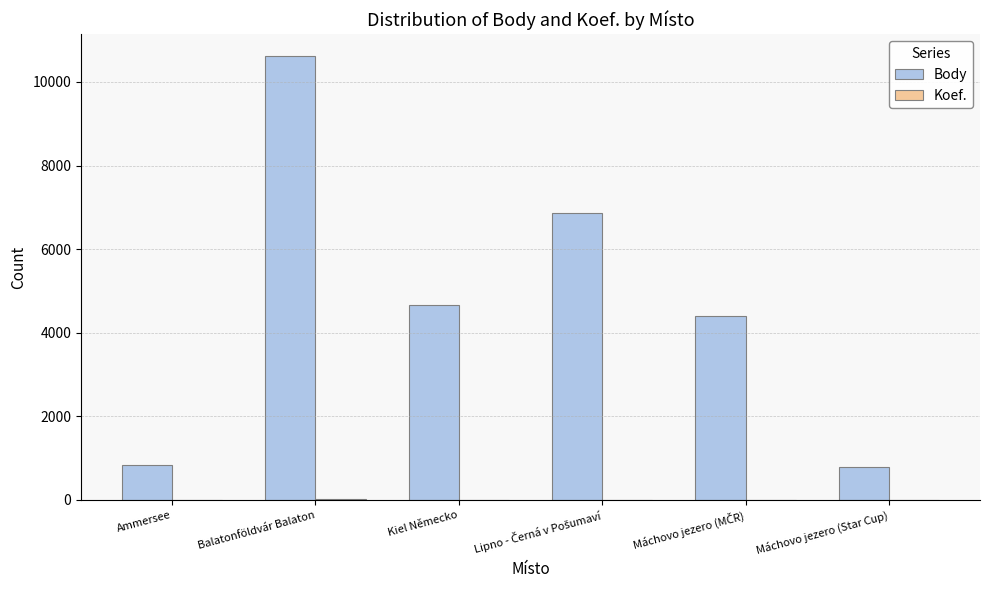

The Body series shows 1234 at Máchovo jezero (Star Cup). True or false?

False